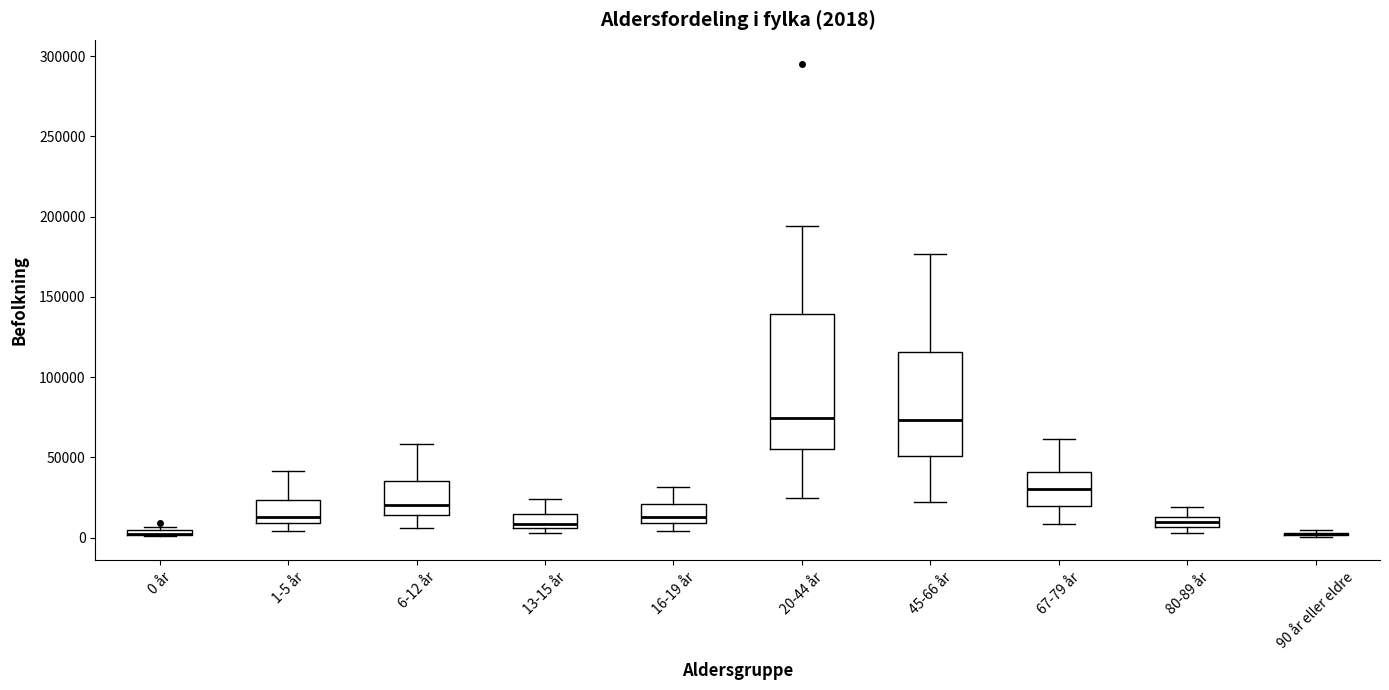

Which box is the tallest, from its lower edge to its upper edge?

20-44 år